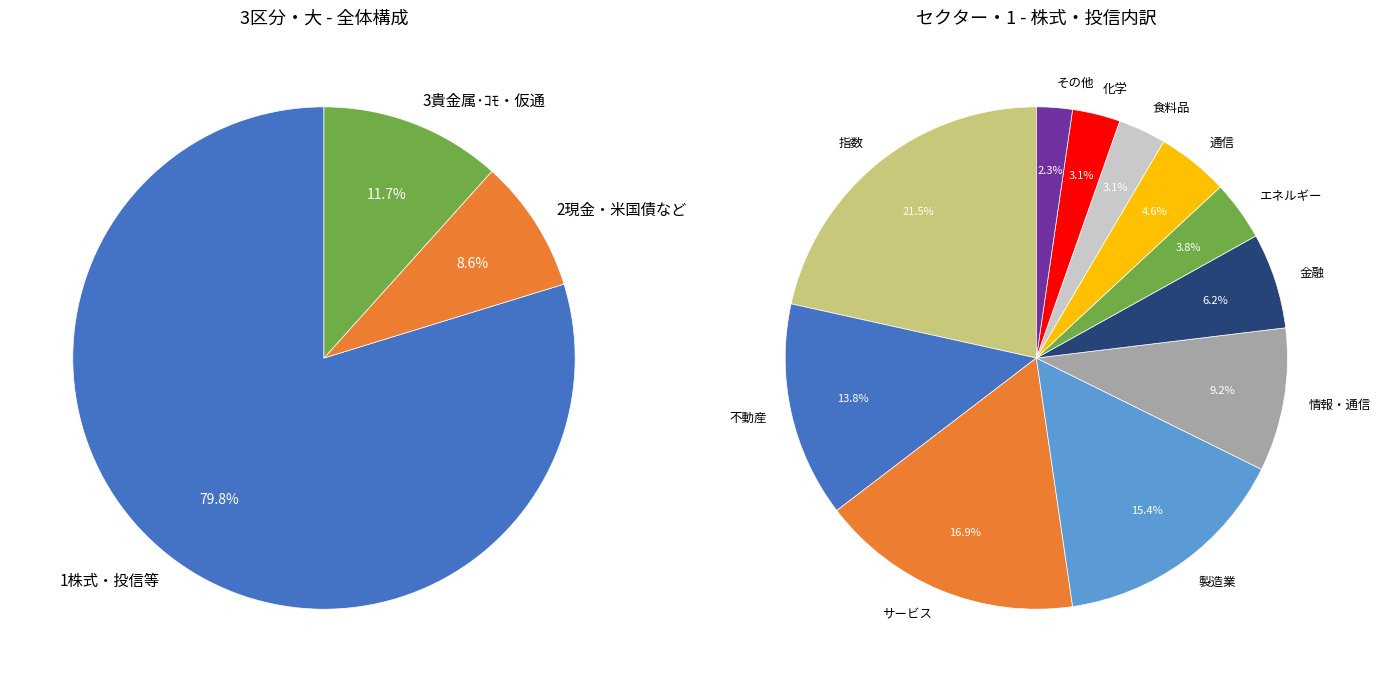

To the nearest percent, what is the difference between the largest and smallest slice percentages?

71%